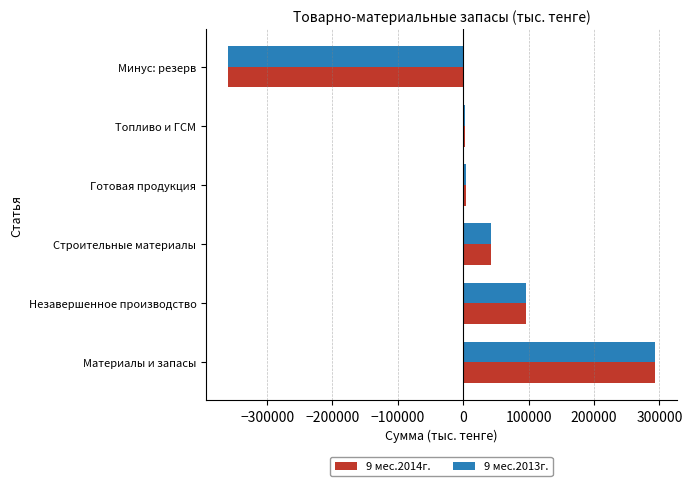

Which series has the largest range (max minus min)?

9 мес.2014г.